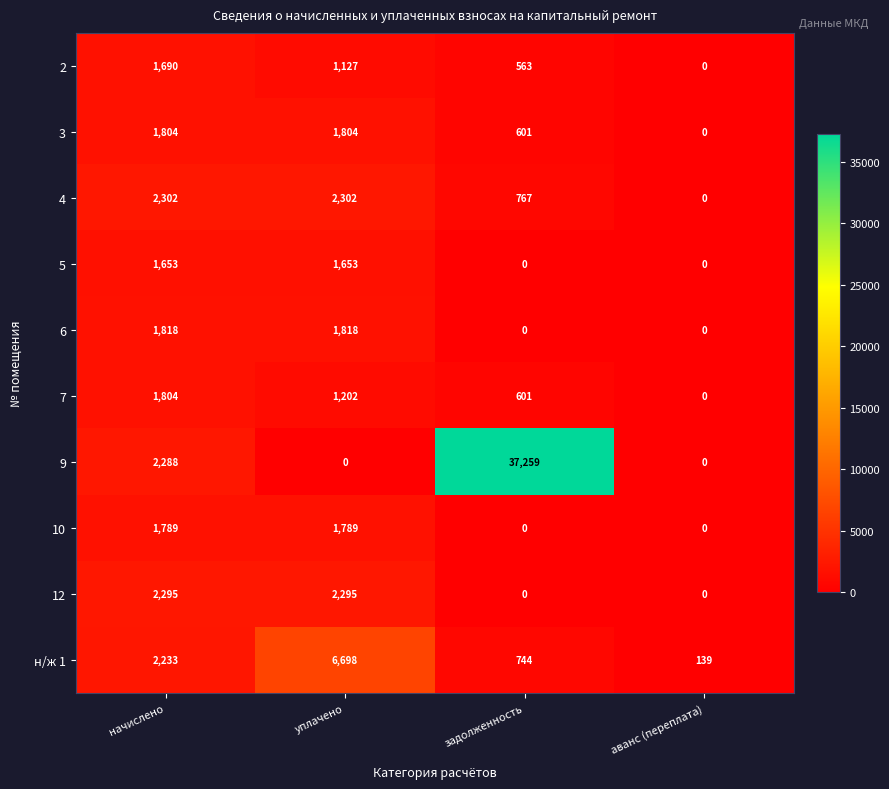

What is the spread (max minus min) of values at начислено?

649